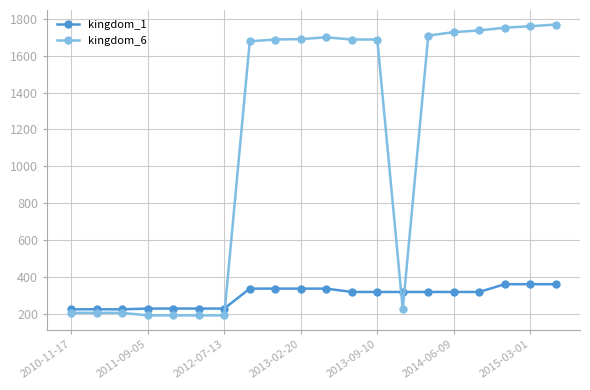

List the series in order of their peak value, lowest first.

kingdom_1, kingdom_6